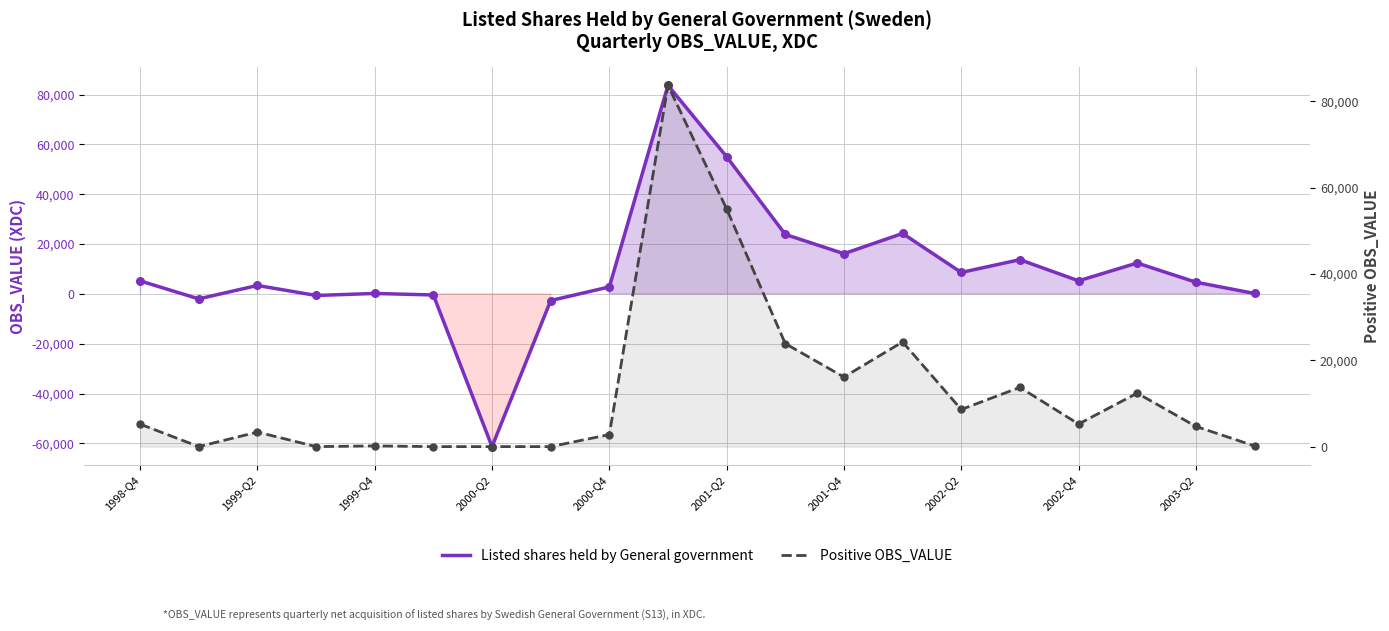

What are all the series names shown in the legend?

Listed shares held by General government, Positive OBS_VALUE